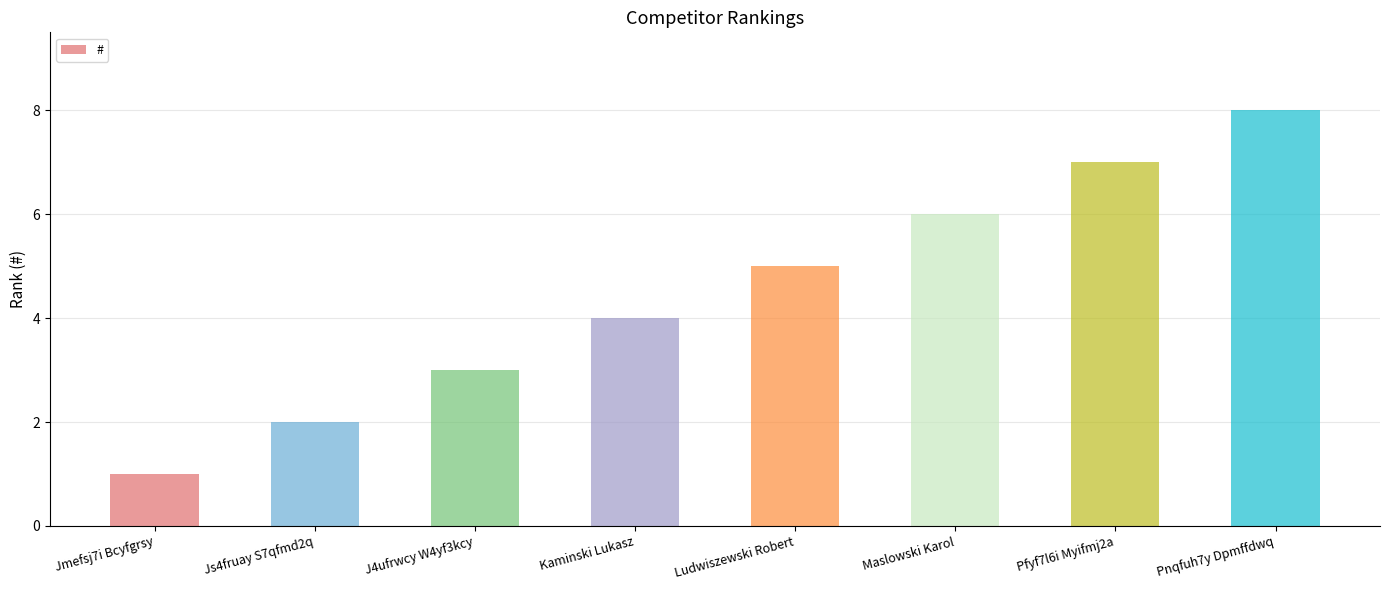

What is the label of the 7th bar from the right?

Js4fruay S7qfmd2q